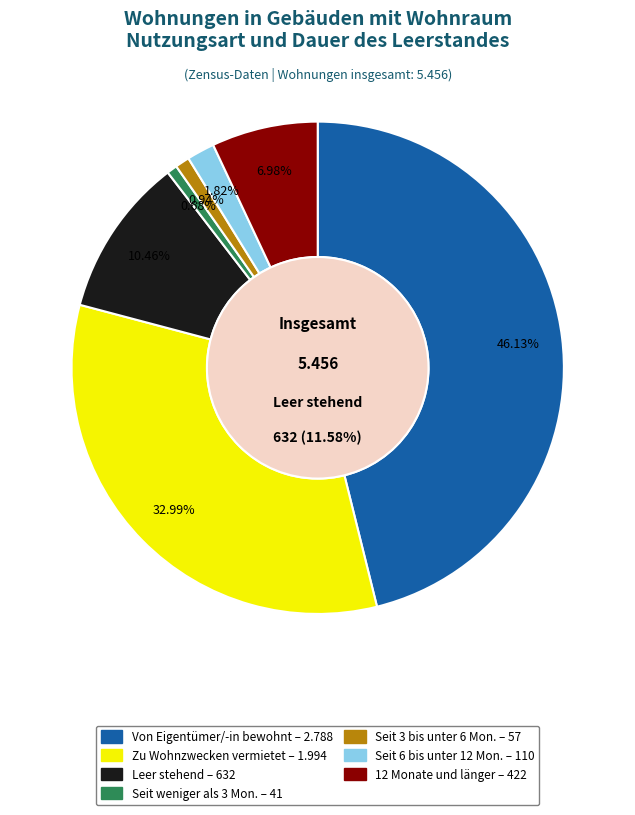

Is there a majority slice in this chart?

No